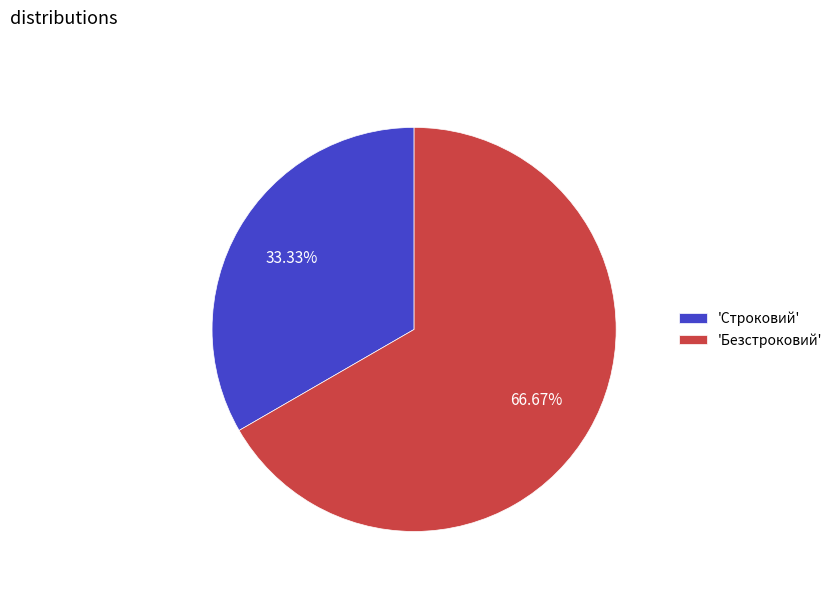

How many slices are in this pie chart?

2